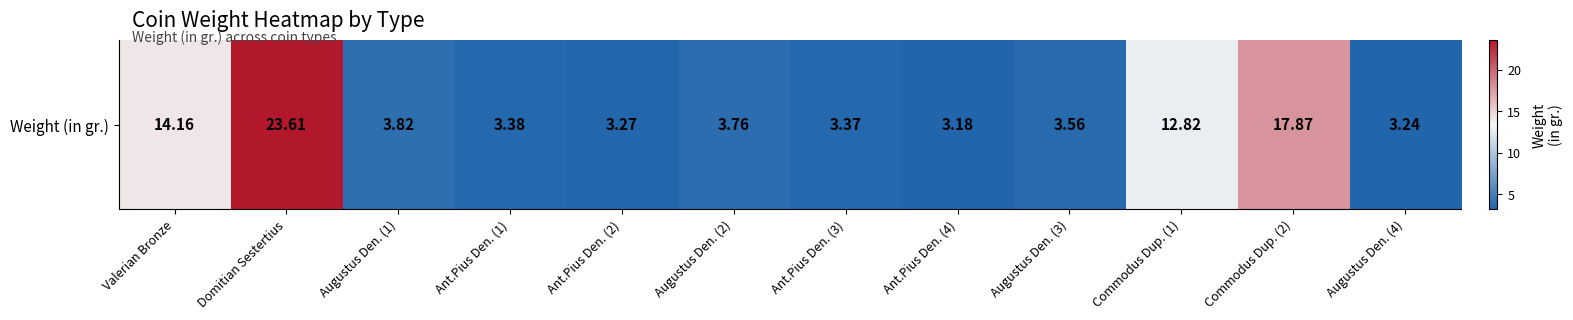

What is the difference between the second highest and second lowest values?

14.6